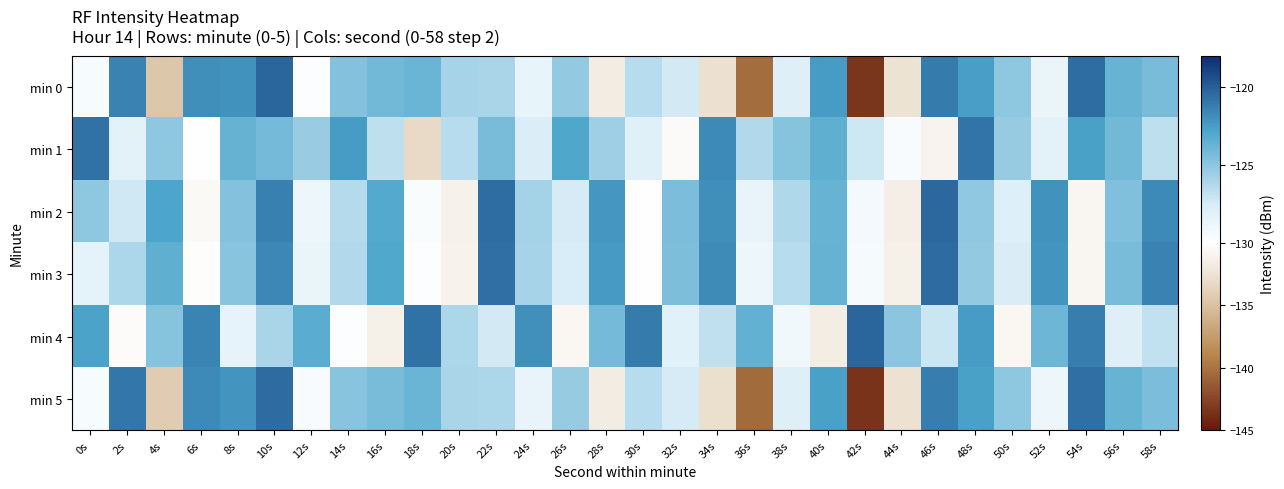

At which category does the chart reach its peak across all series?

10s